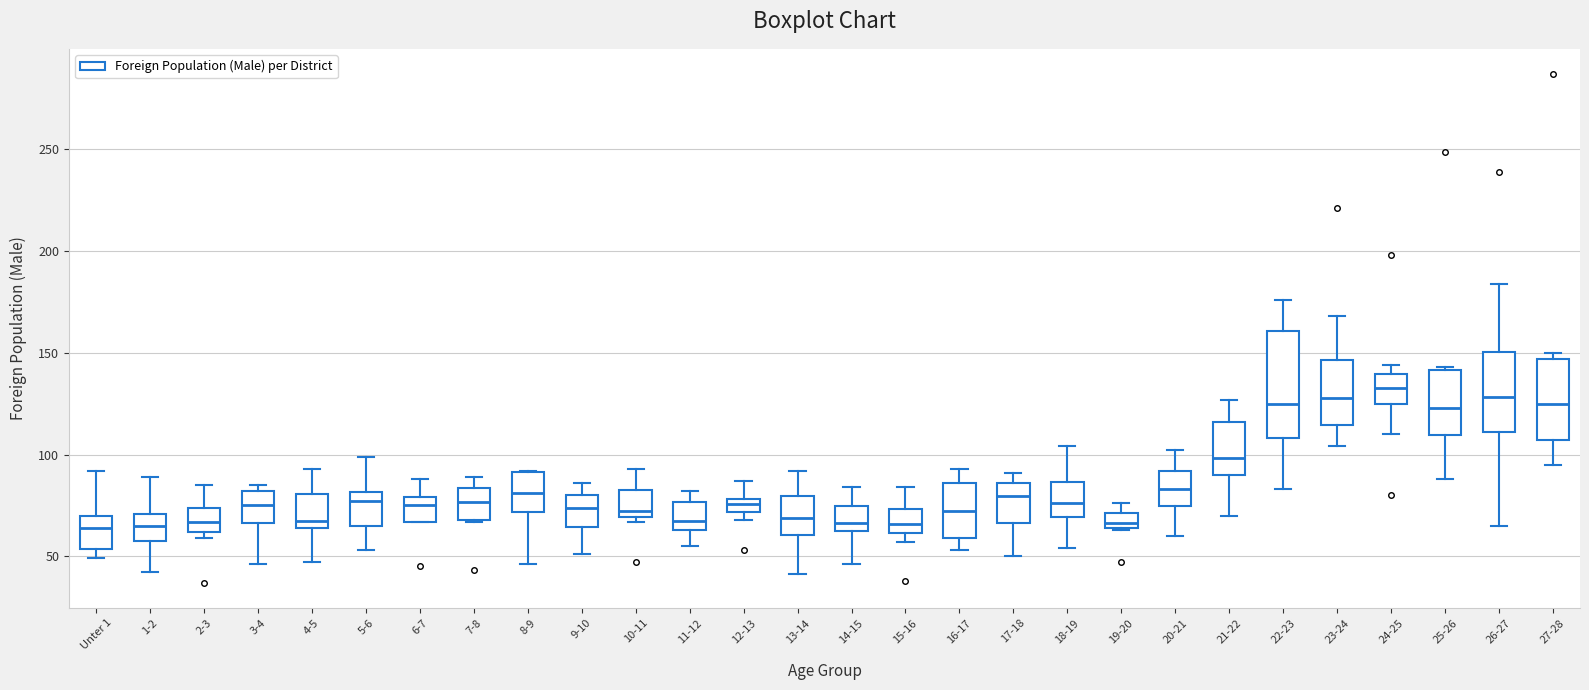

Where does the upper whisker of the box for 22-23 end on the y-axis? The values are not printed on the chart, so give them approximately, as read against the axis.

175